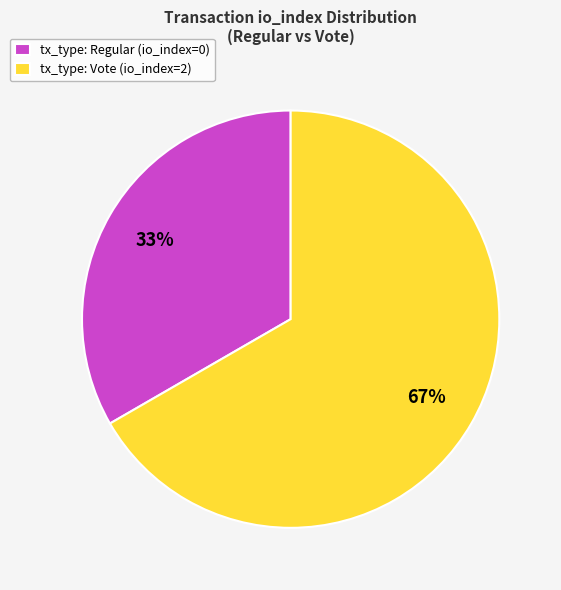

To the nearest percent, what portion does tx_type: Regular (io_index=0) represent?

33%